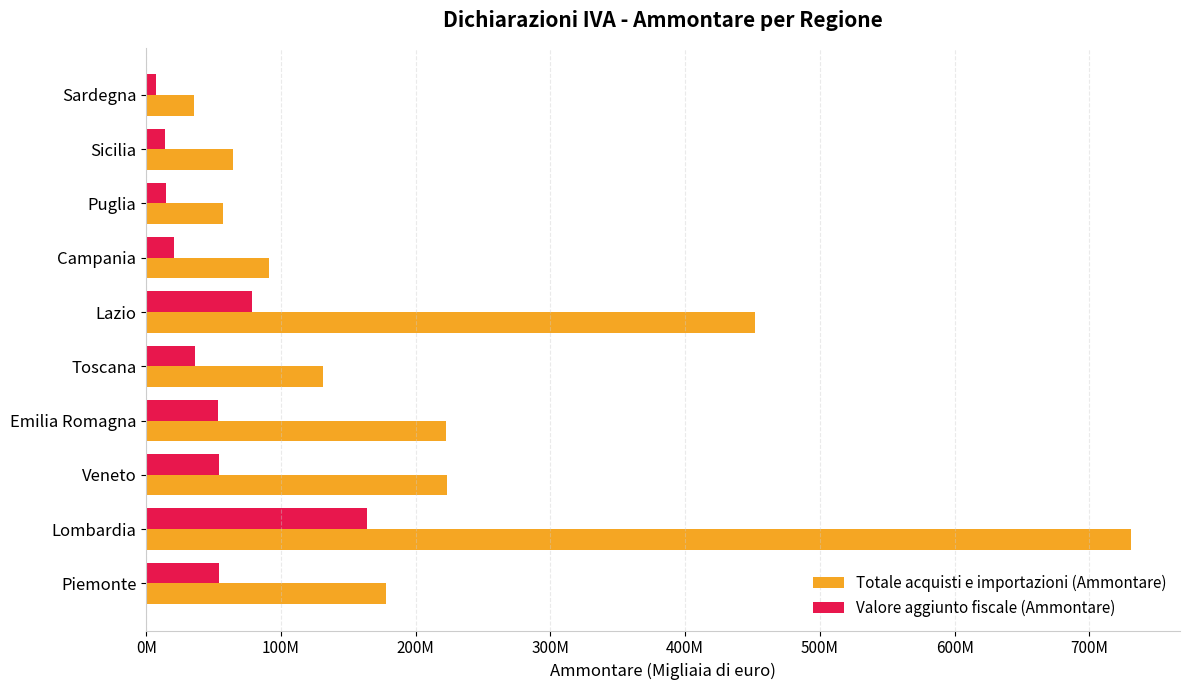

What are all the series names shown in the legend?

Totale acquisti e importazioni (Ammontare), Valore aggiunto fiscale (Ammontare)